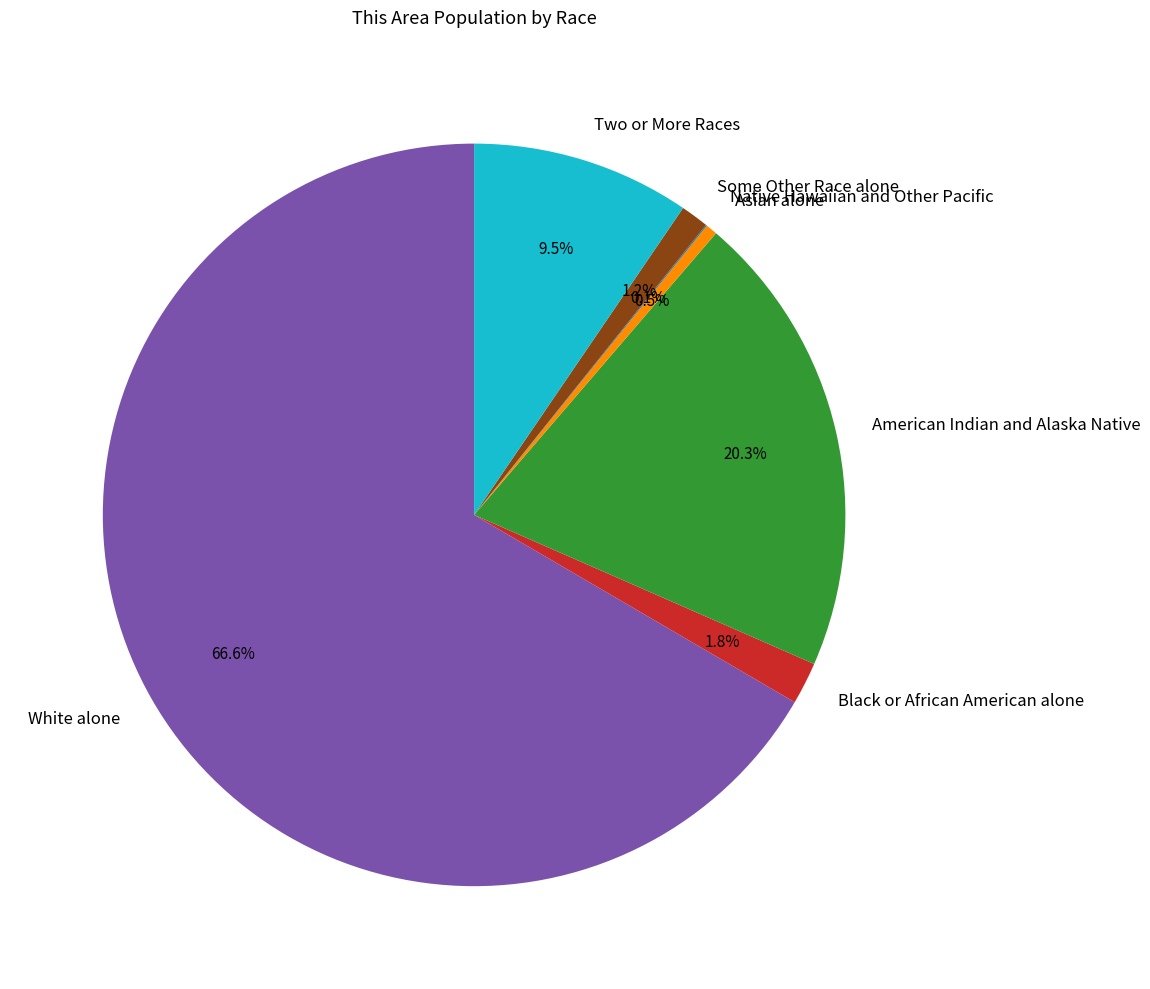

To the nearest percent, what is the combined percentage of Black or African American alone and American Indian and Alaska Native?

22%